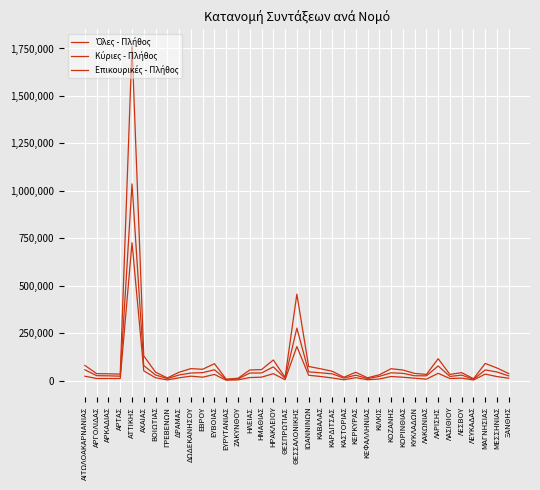

Which series has the largest total across all categories?

Όλες - Πλήθος